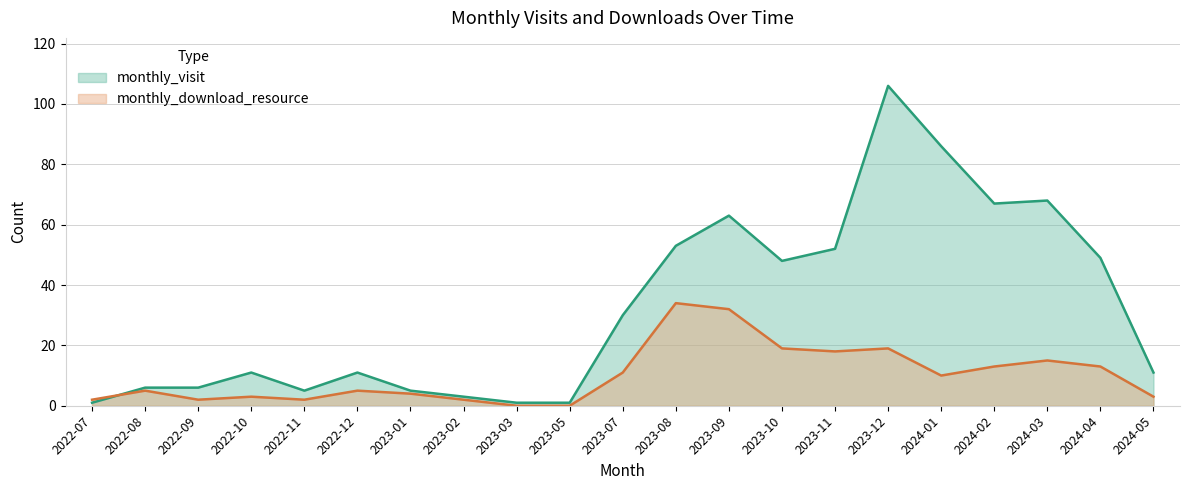

The value of monthly_visit at 2023-01 is 7. True or false?

False